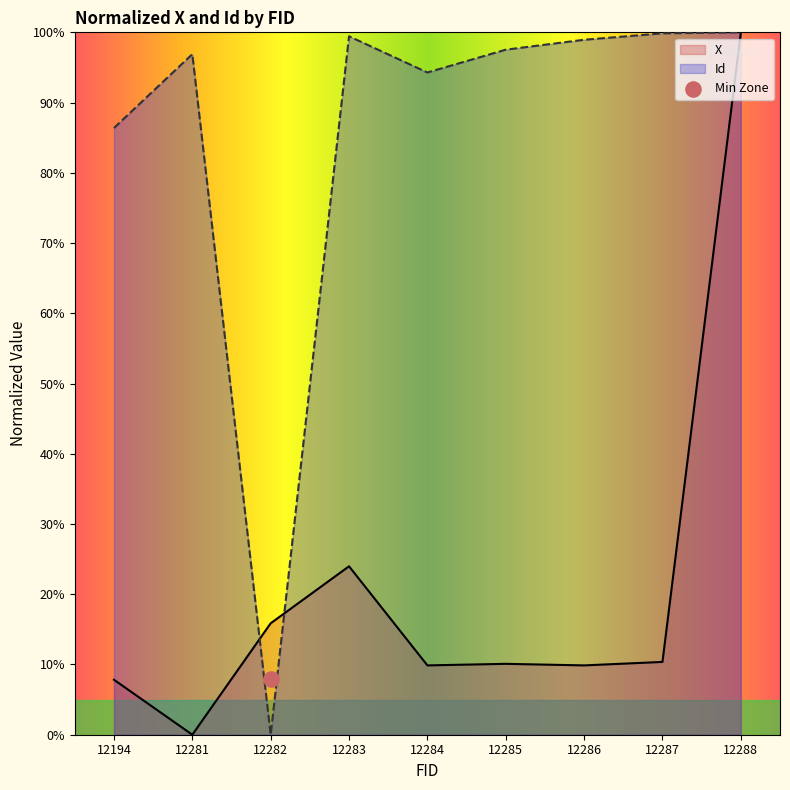

At how many categories does at least one series exceed 79?

8